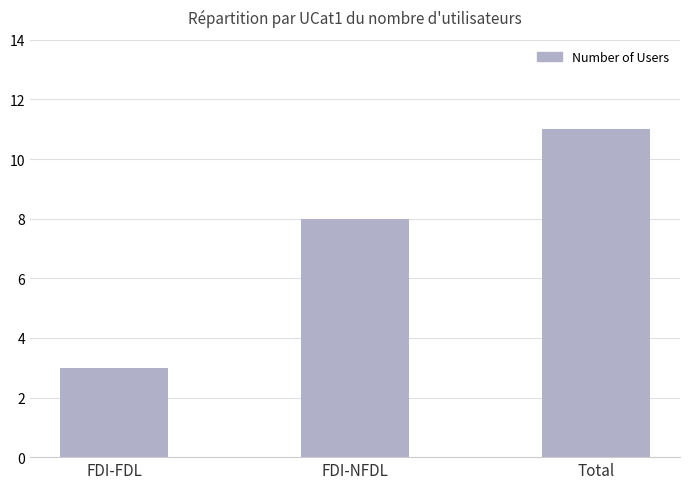

What is the label of the 3rd bar from the left?

Total